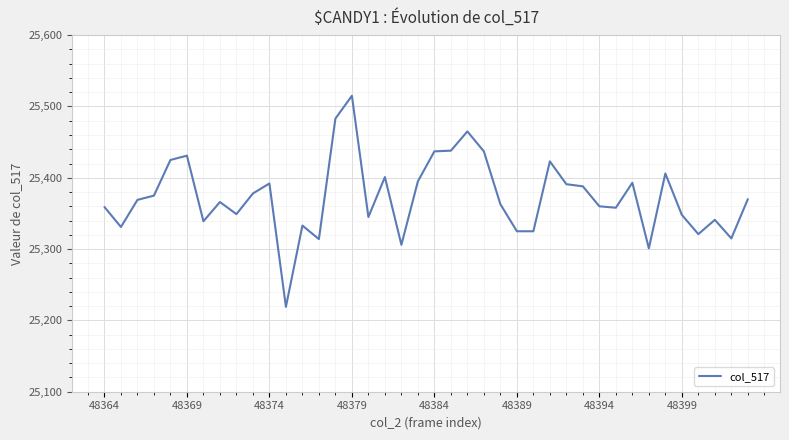

What is the greatest value displayed?

25515